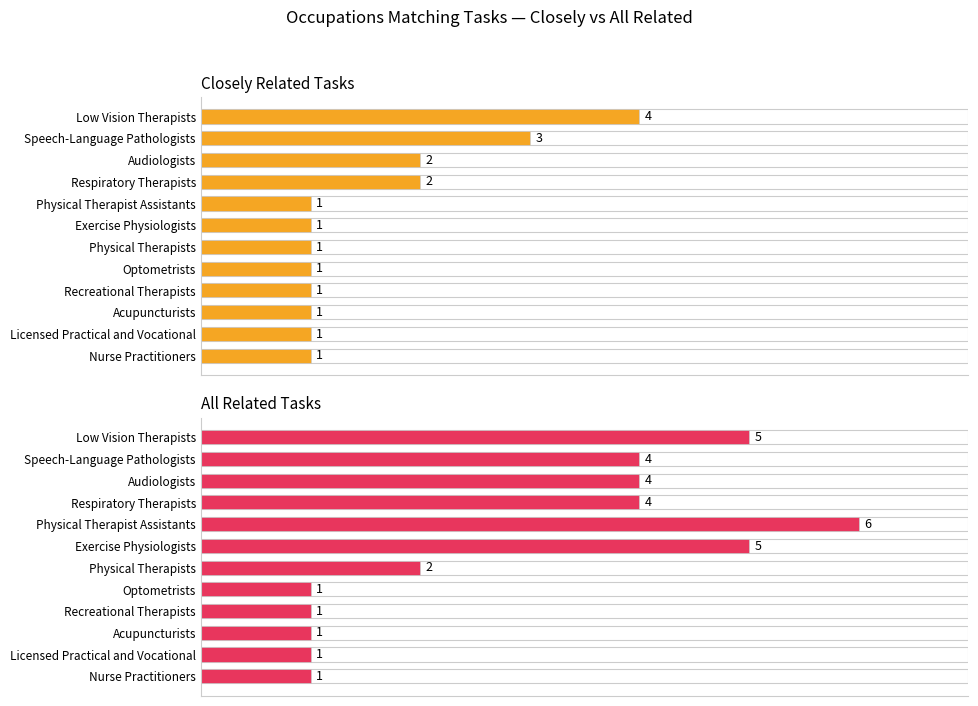

What is the value of the Closely Related Tasks bar at the 3rd from the left?

2